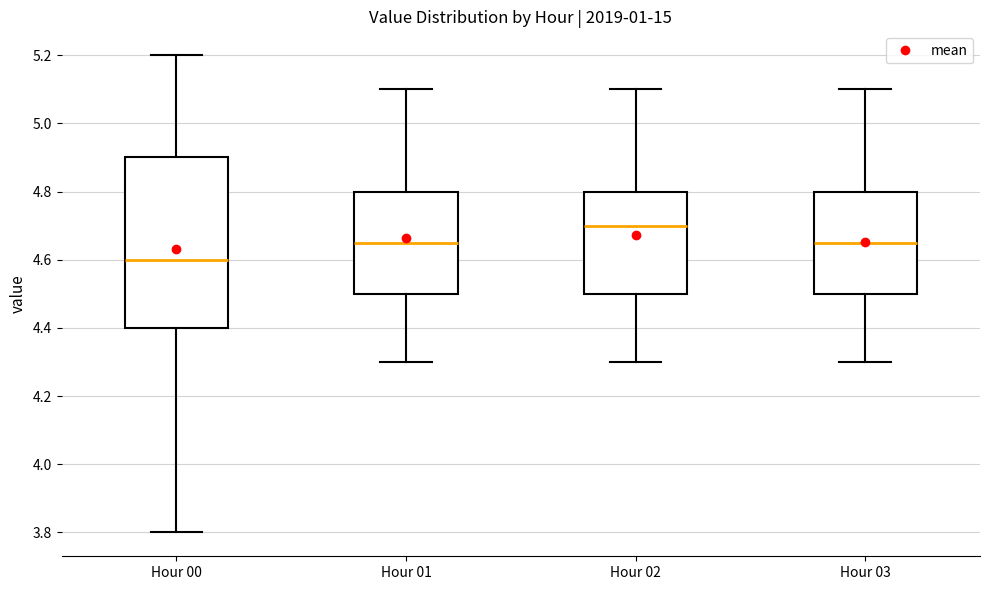

Which box has the lowest median line?

Hour 00